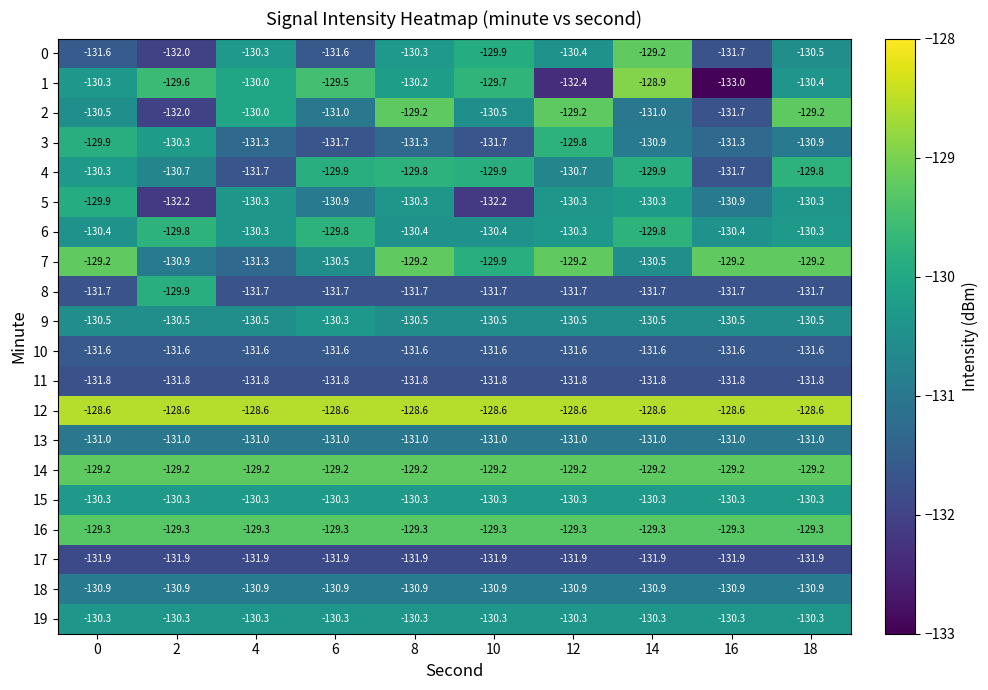

What is the greatest value displayed?

-128.6